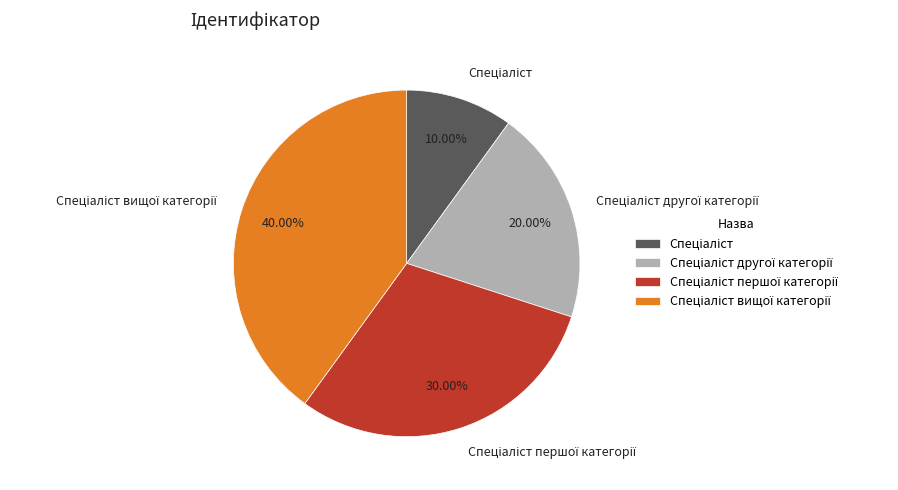

Does any single category account for the majority?

No